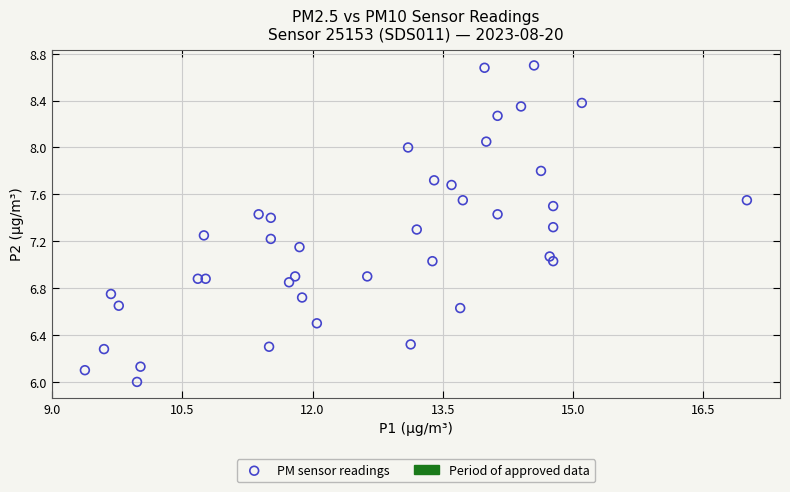

What is the range of Y values (max minus min)?

2.7